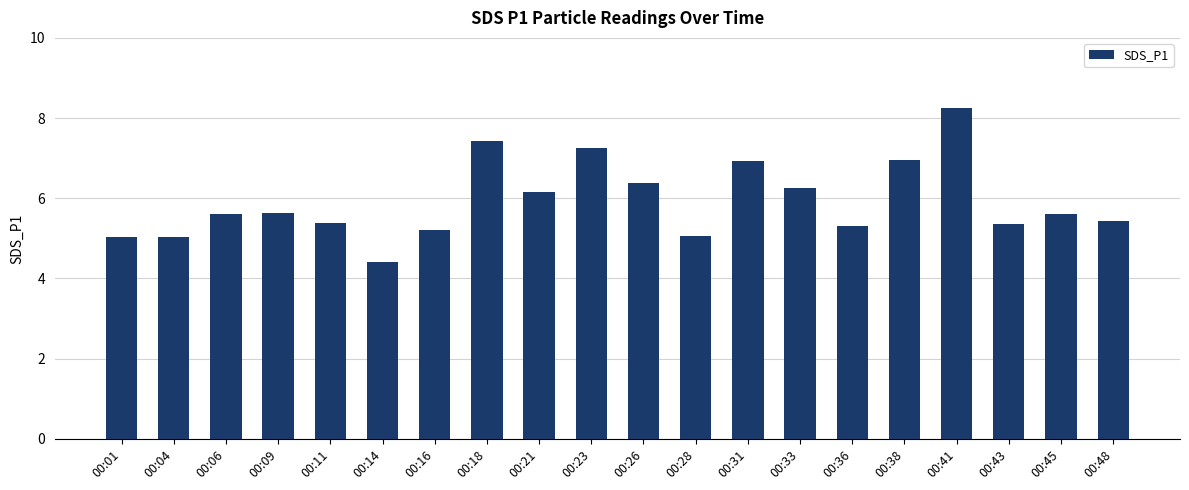

At which category does the chart reach its peak across all series?

00:41